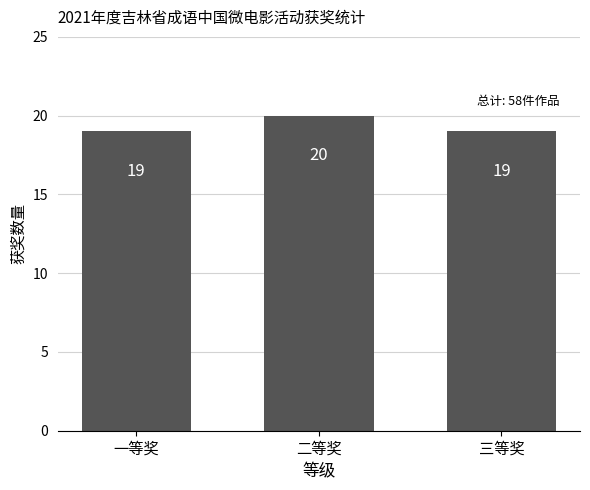

What is the ratio of the value at 三等奖 to the value at 一等奖?

1.0